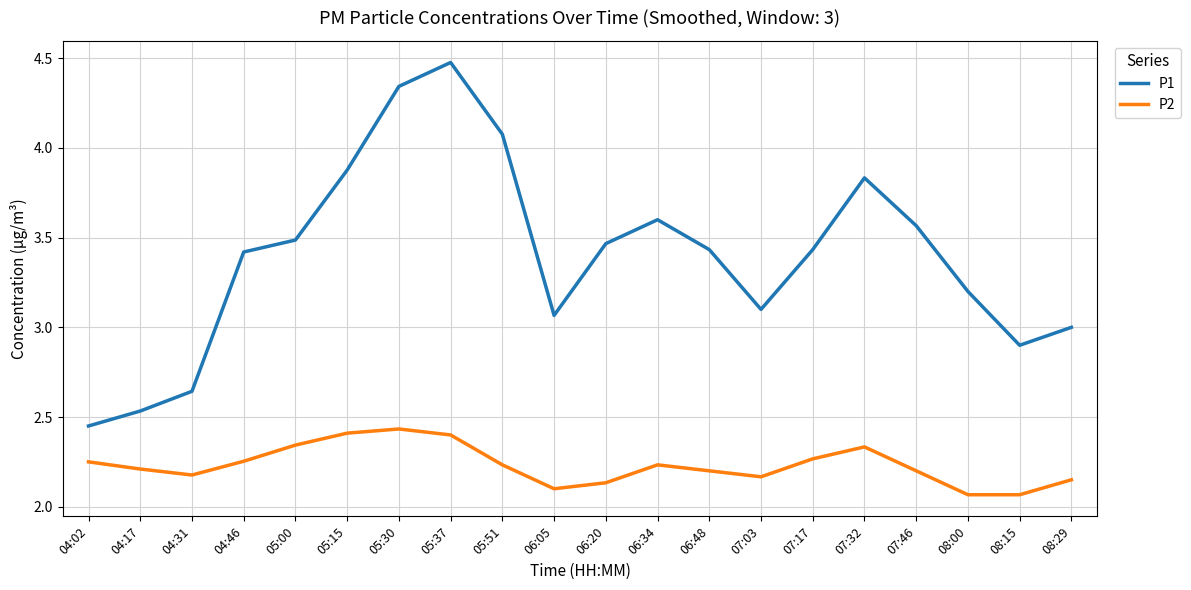

What is the sum of all P2 values?

44.6